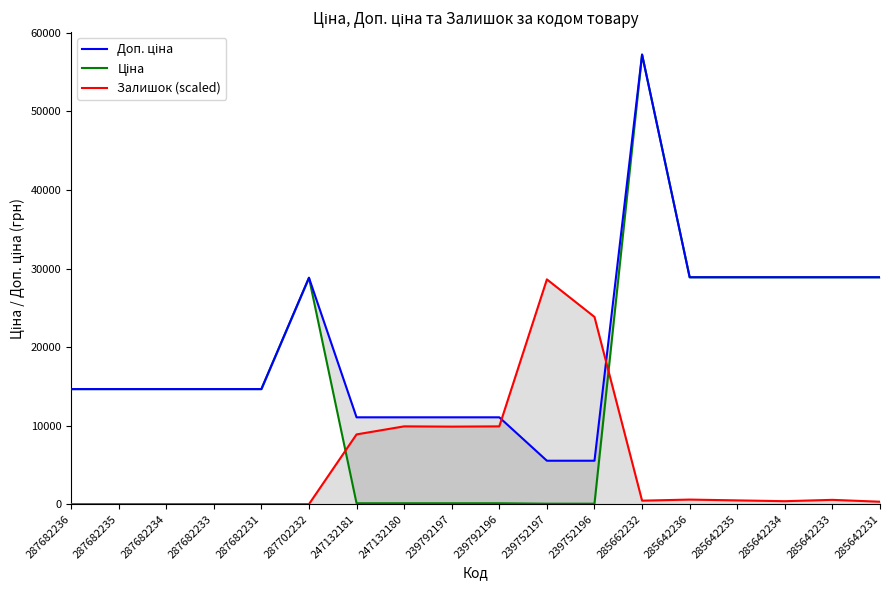

At how many categories does at least one series exceed 52180?

1